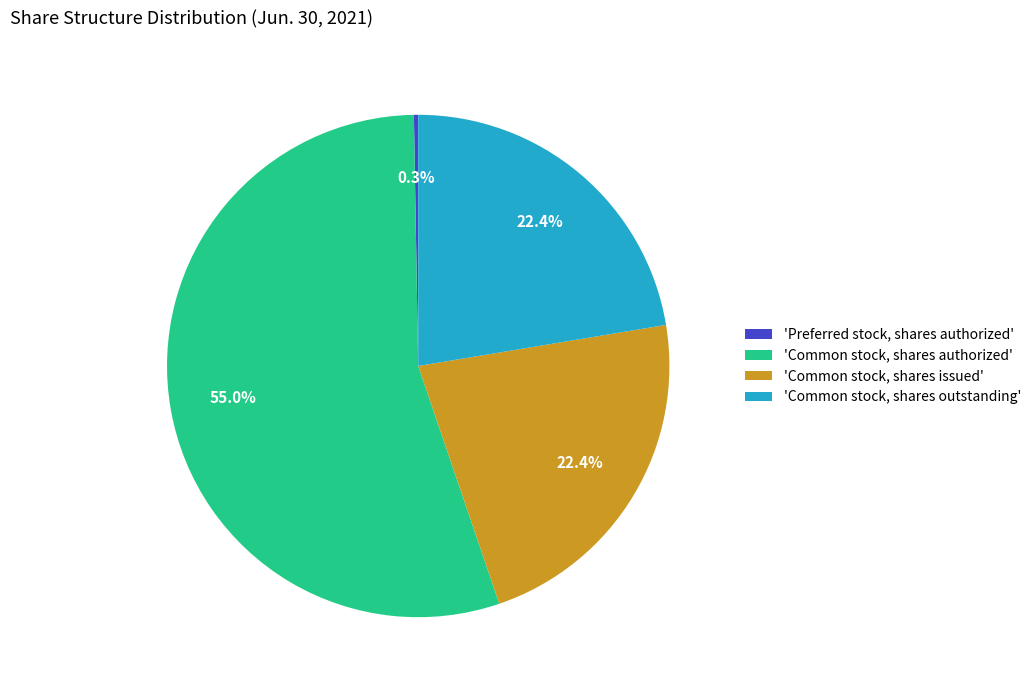

Which category accounts for the majority?

'Common stock, shares authorized'